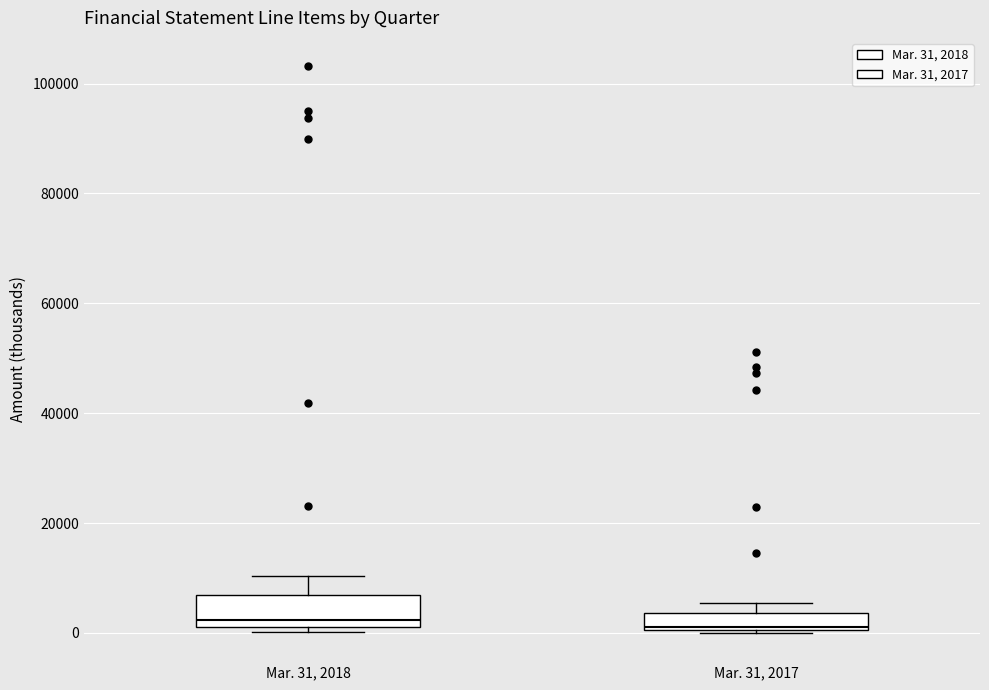

Comparing the boxes themselves (not the whiskers), which one is the tallest?

Mar. 31, 2018